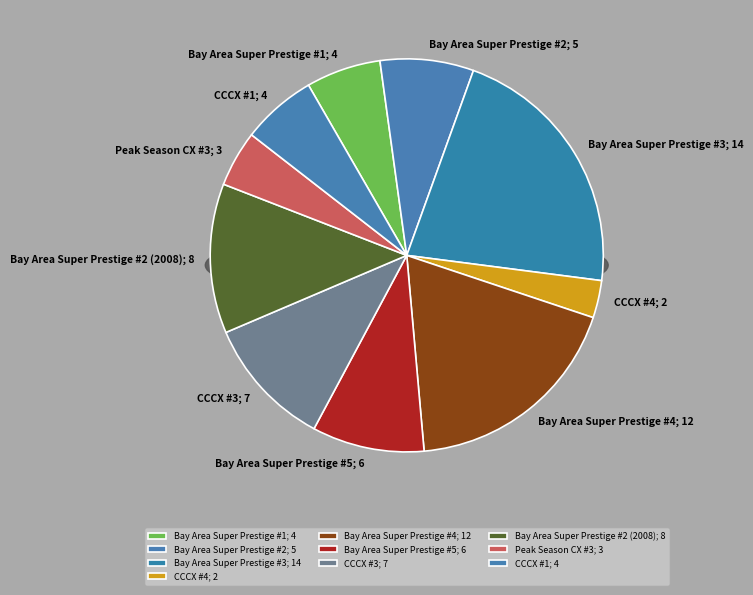

To the nearest percent, what portion does CCCX #4 represent?

3%